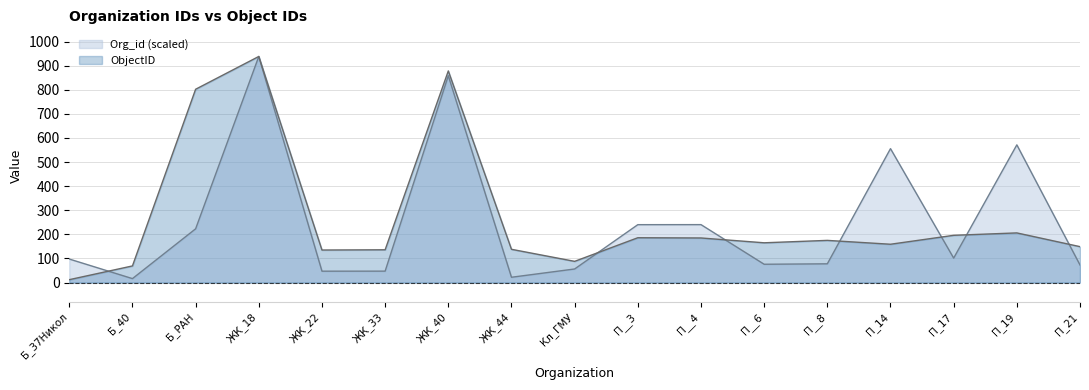

What is the label of the 17th point from the left?

П_21